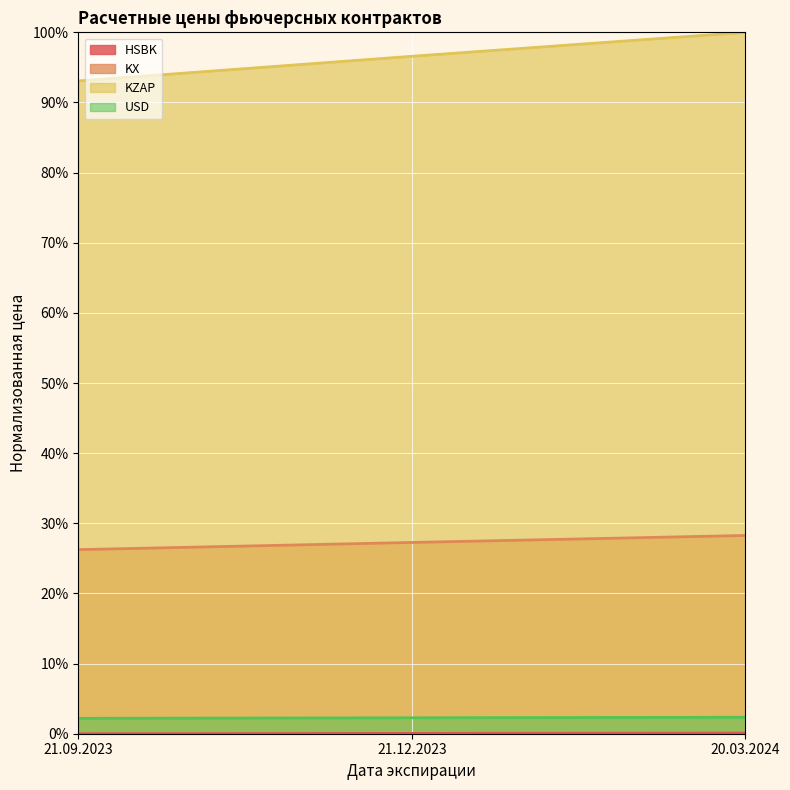

Where is KX nearest to the value 0?

21.09.2023